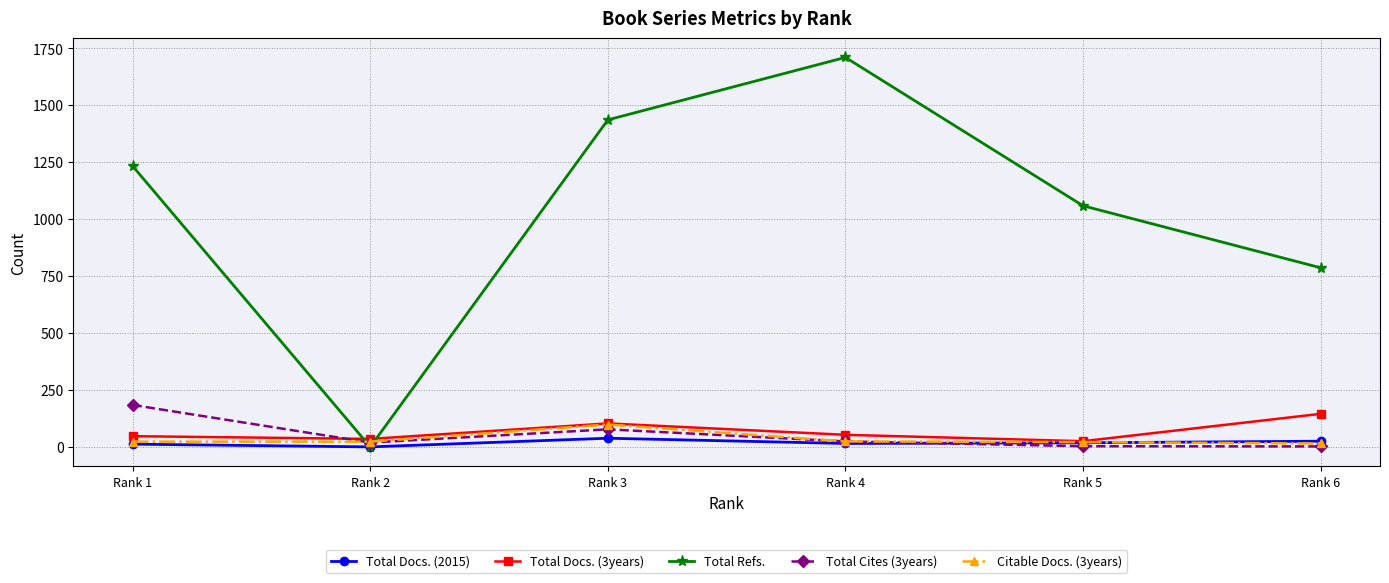

How many positive values does the Total Refs. series have?

5